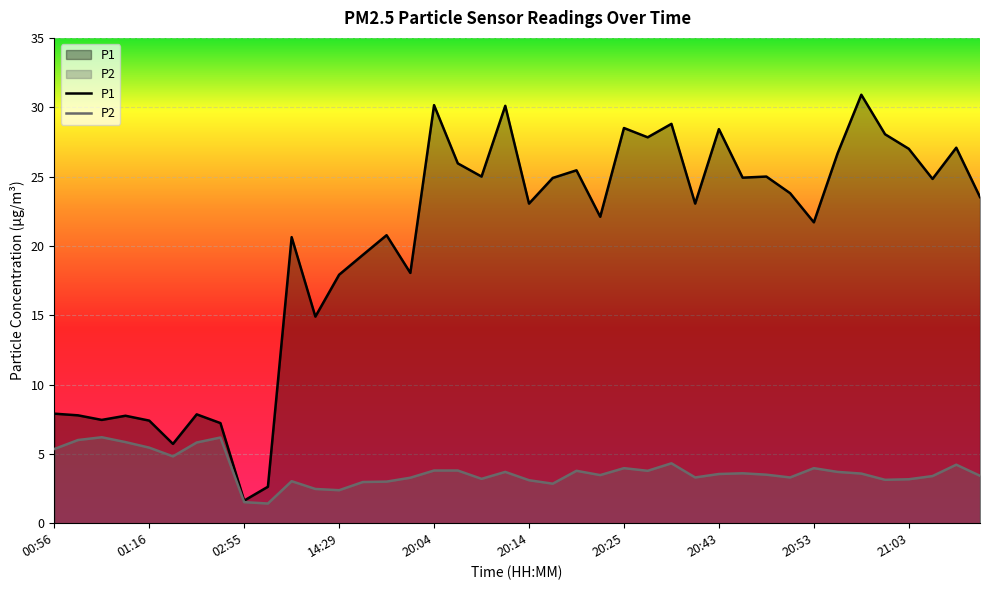

What is the spread (max minus min) of values at 21:03?

23.8